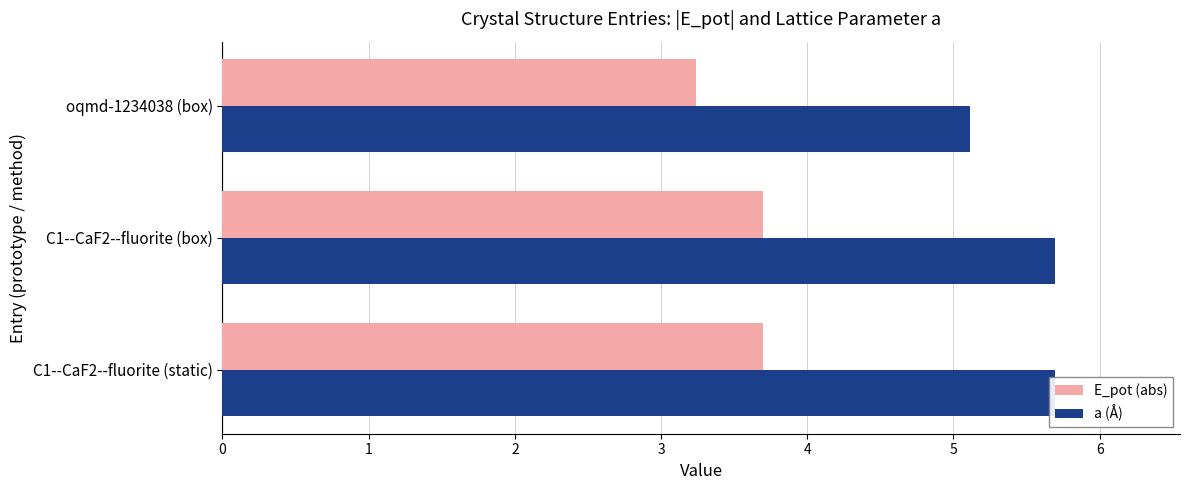

How many bars are there in total?

6